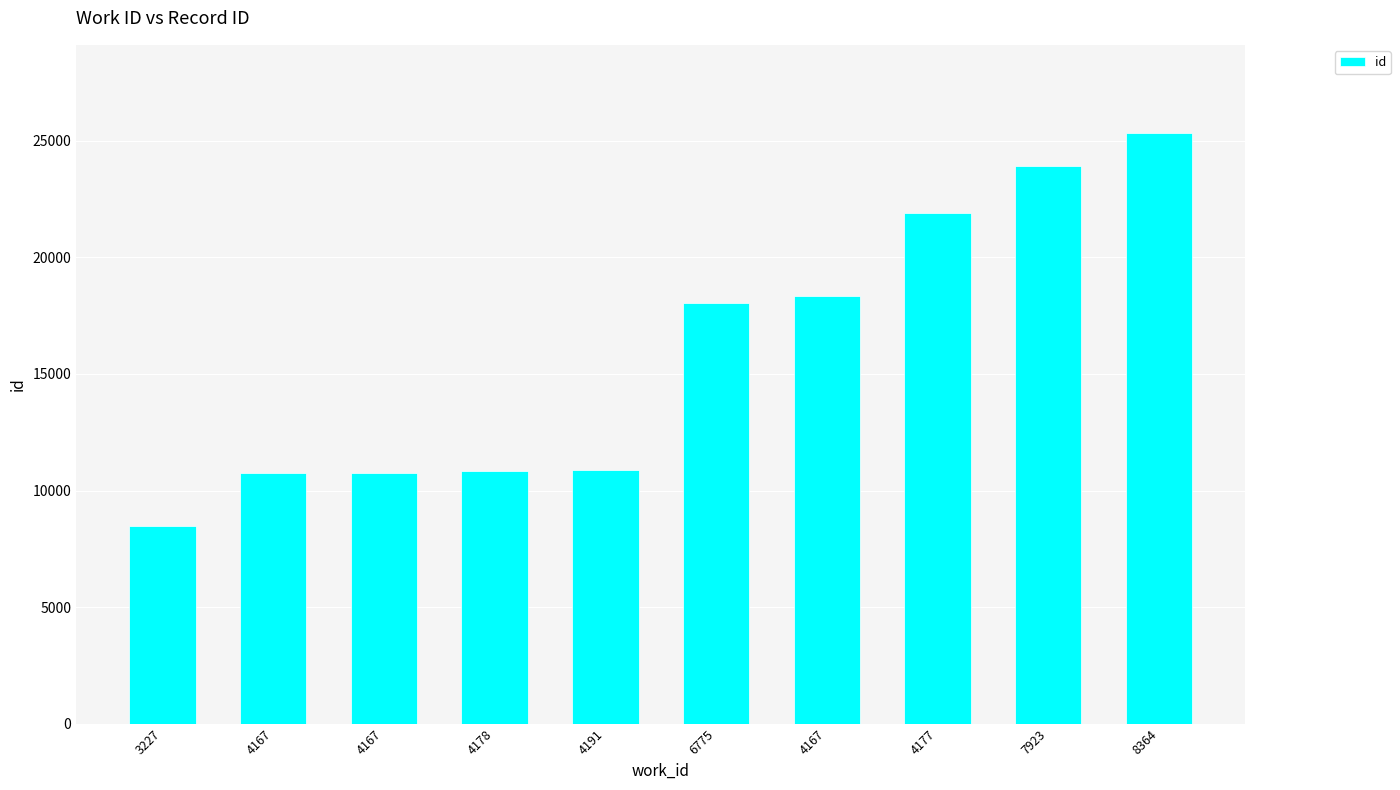

Rank the categories by value from highest to lowest.

8364, 7923, 4177, 4167, 6775, 4191, 4178, 4167, 4167, 3227